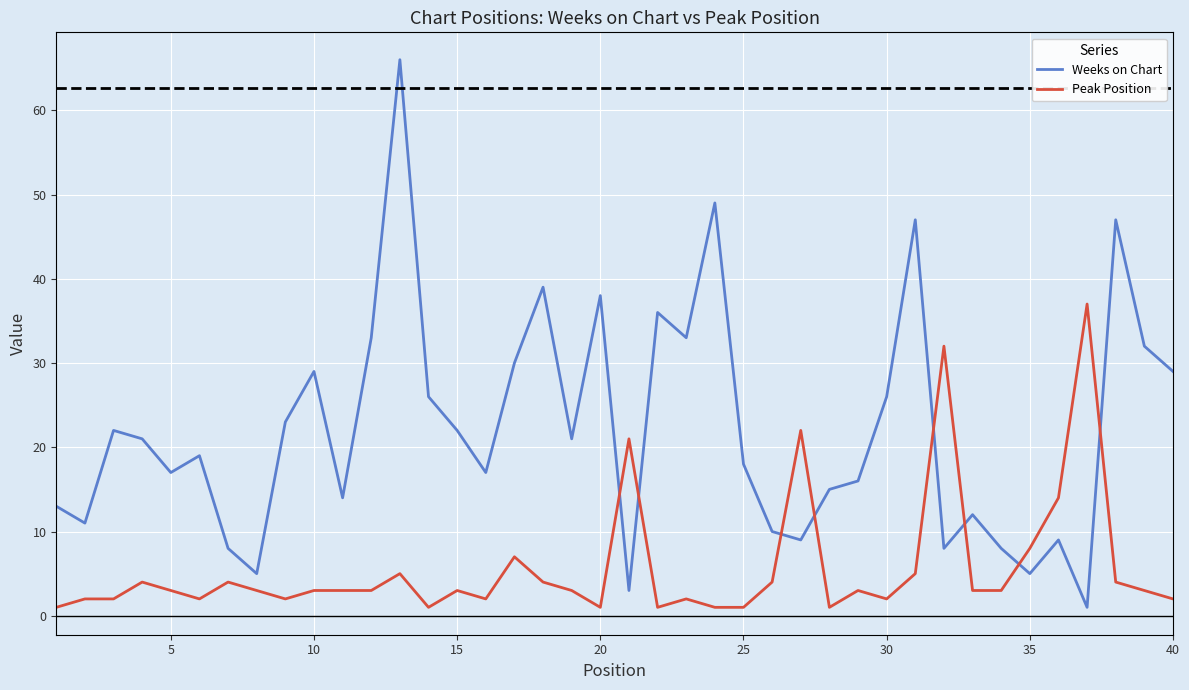

Which series has the widest spread of values?

Weeks on Chart